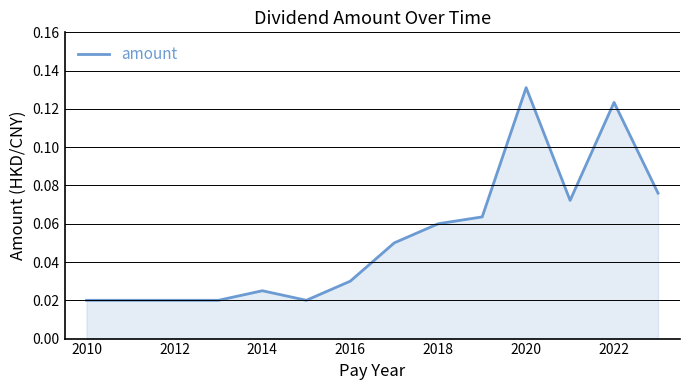

Does the chart display data point markers on the line(s)?

No